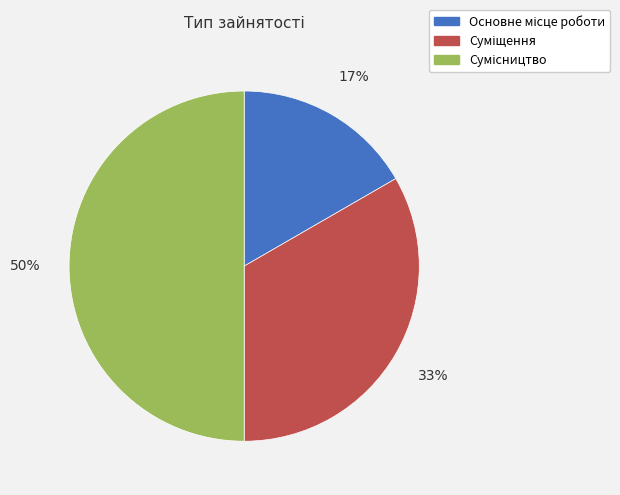

To the nearest percent, what is the average slice percentage?

33%